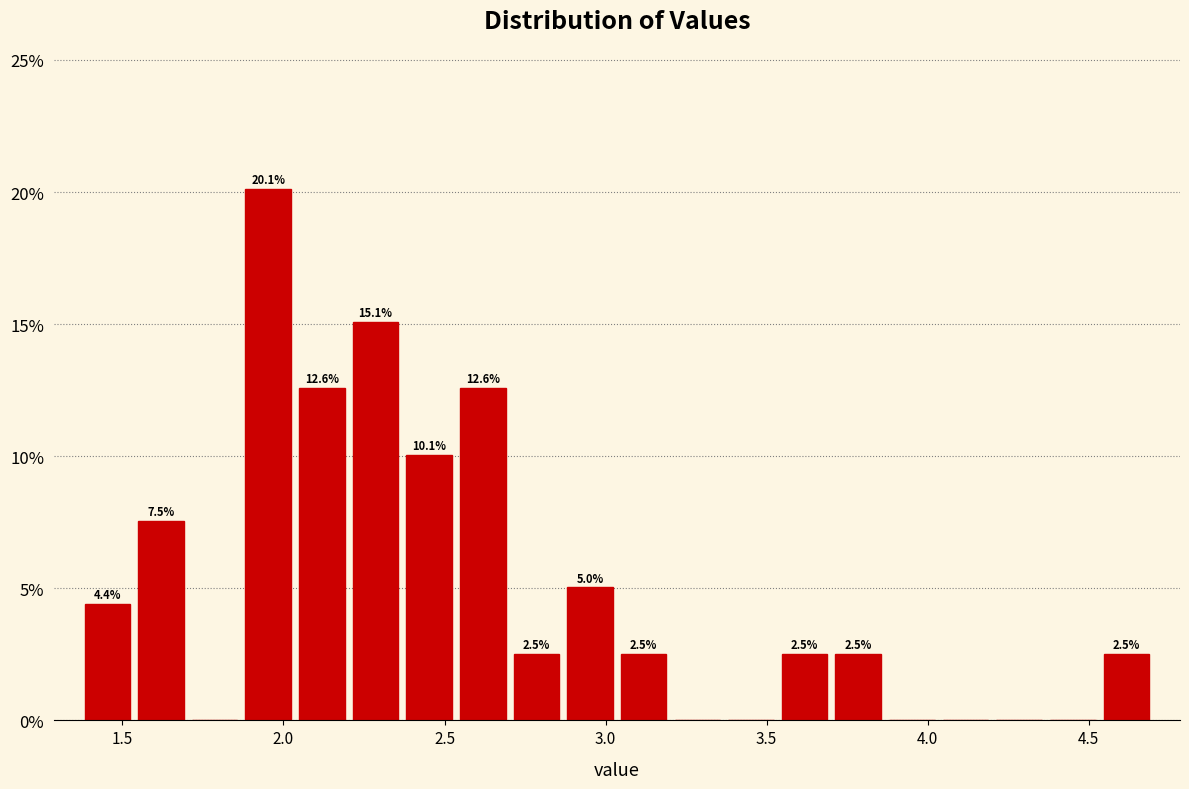

Read against the x-axis, roughly where is the centre of the tallest bar?

1.95